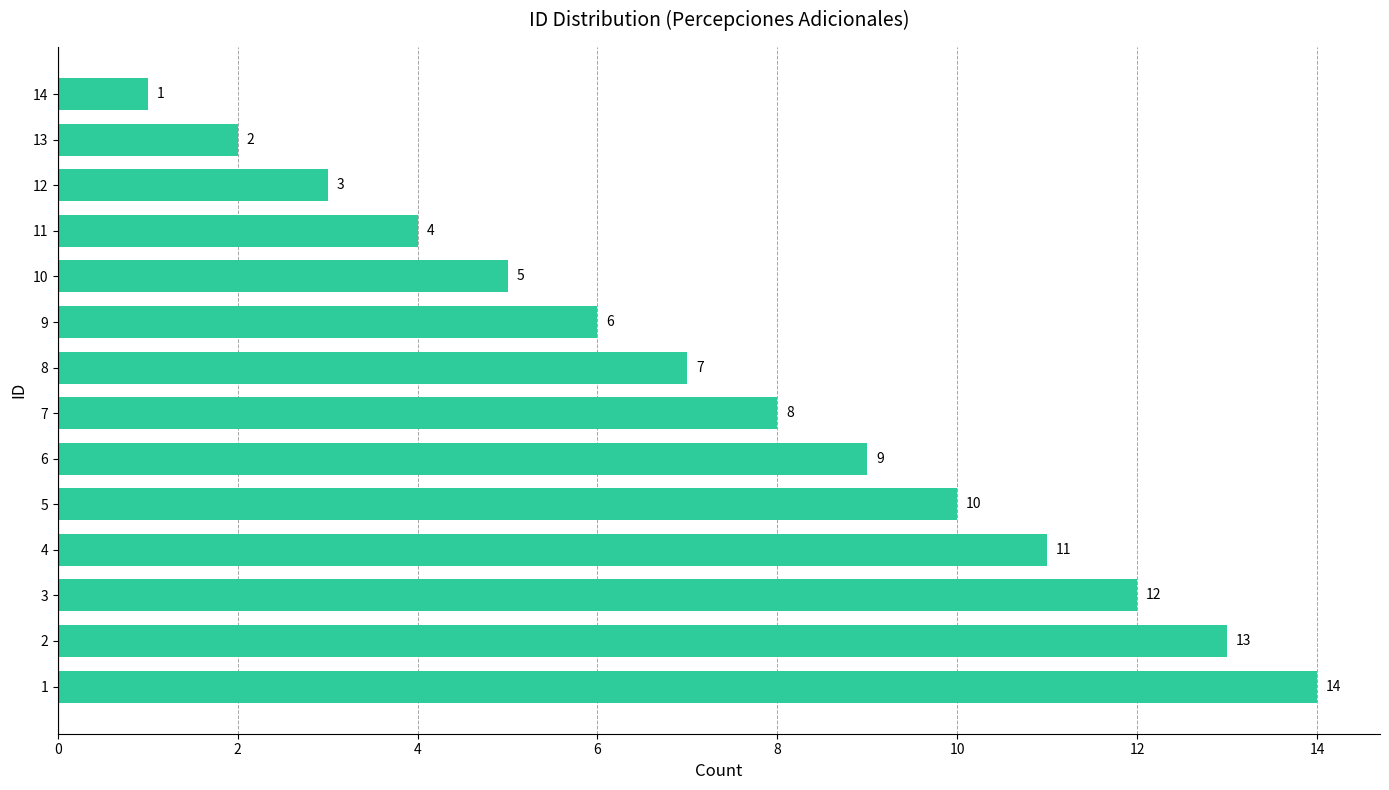

What is the difference between the maximum and minimum values?

13